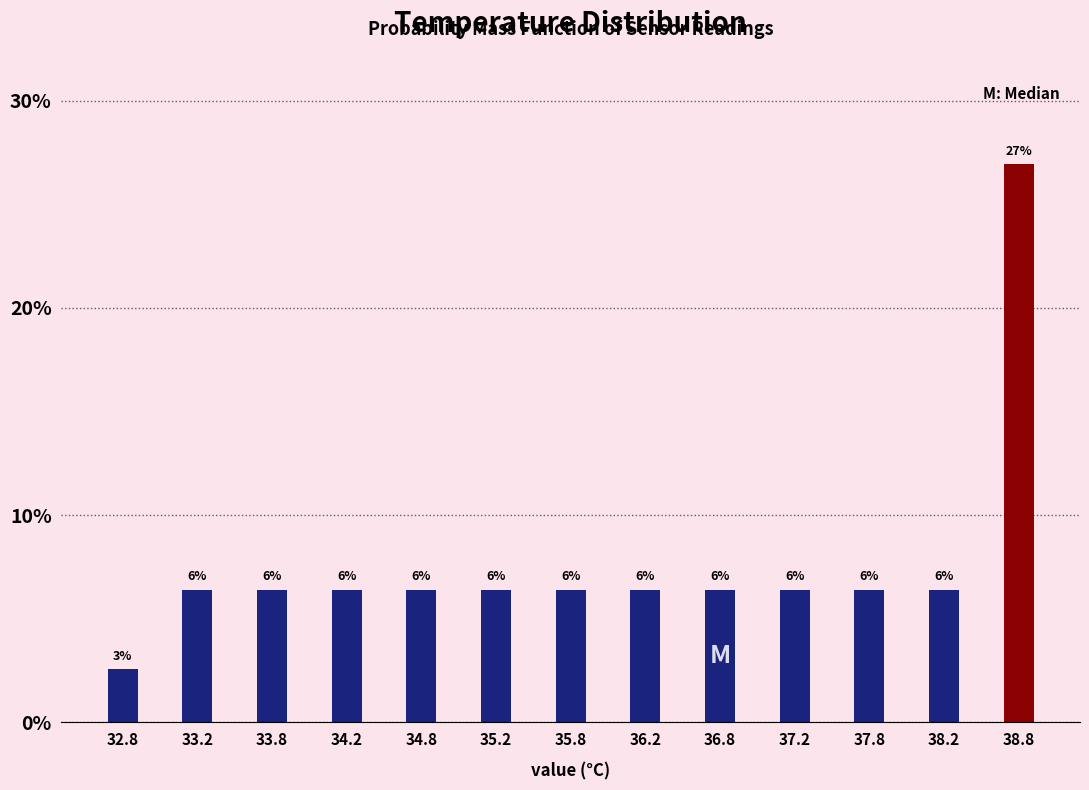

How many bars are there in total?

13